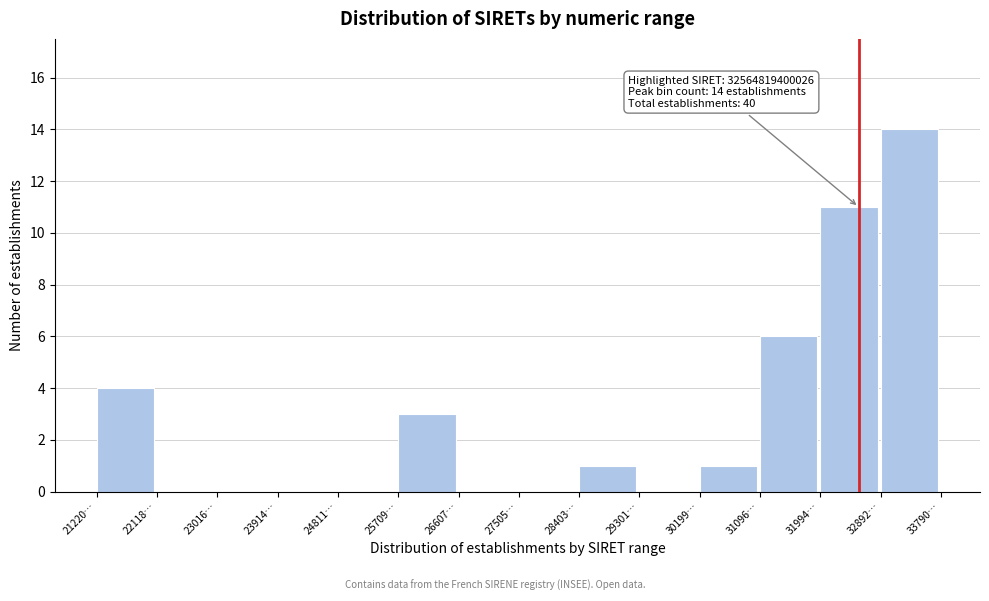

Reading left to right, transcribe all the data shown in this chart.

21220…=4	22118…=0	23016…=0	23914…=0	24811…=0	25709…=3	26607…=0	27505…=0	28403…=1	29301…=0	30199…=1	31096…=6	31994…=11	32892…=14